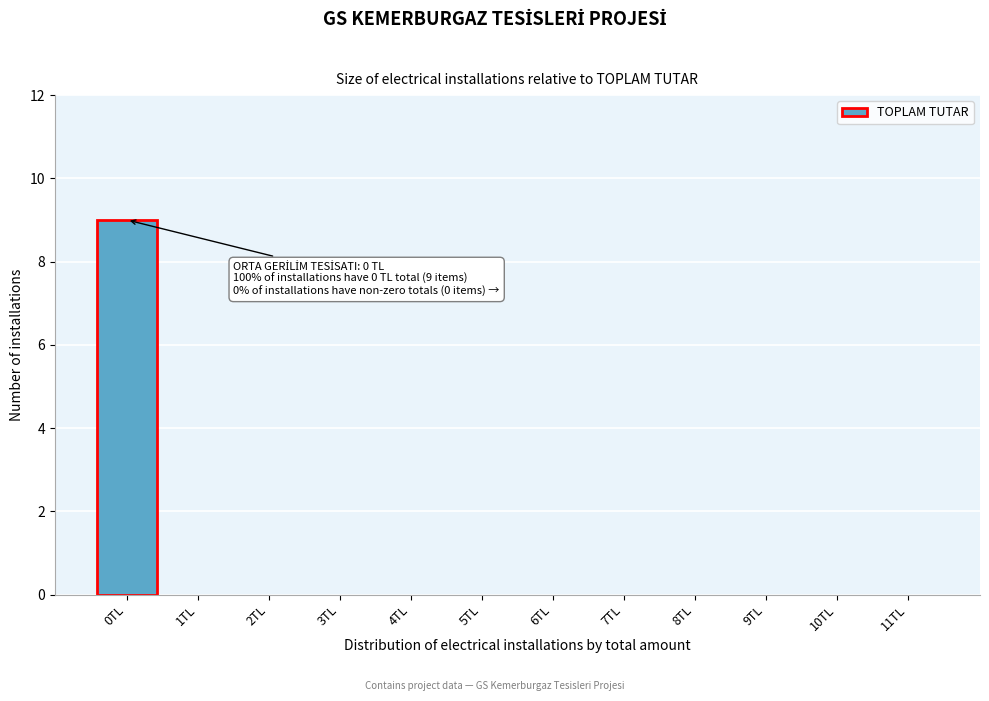

Reading left to right, extract all data points from this chart.

0TL=9	1TL=0	2TL=0	3TL=0	4TL=0	5TL=0	6TL=0	7TL=0	8TL=0	9TL=0	10TL=0	11TL=0